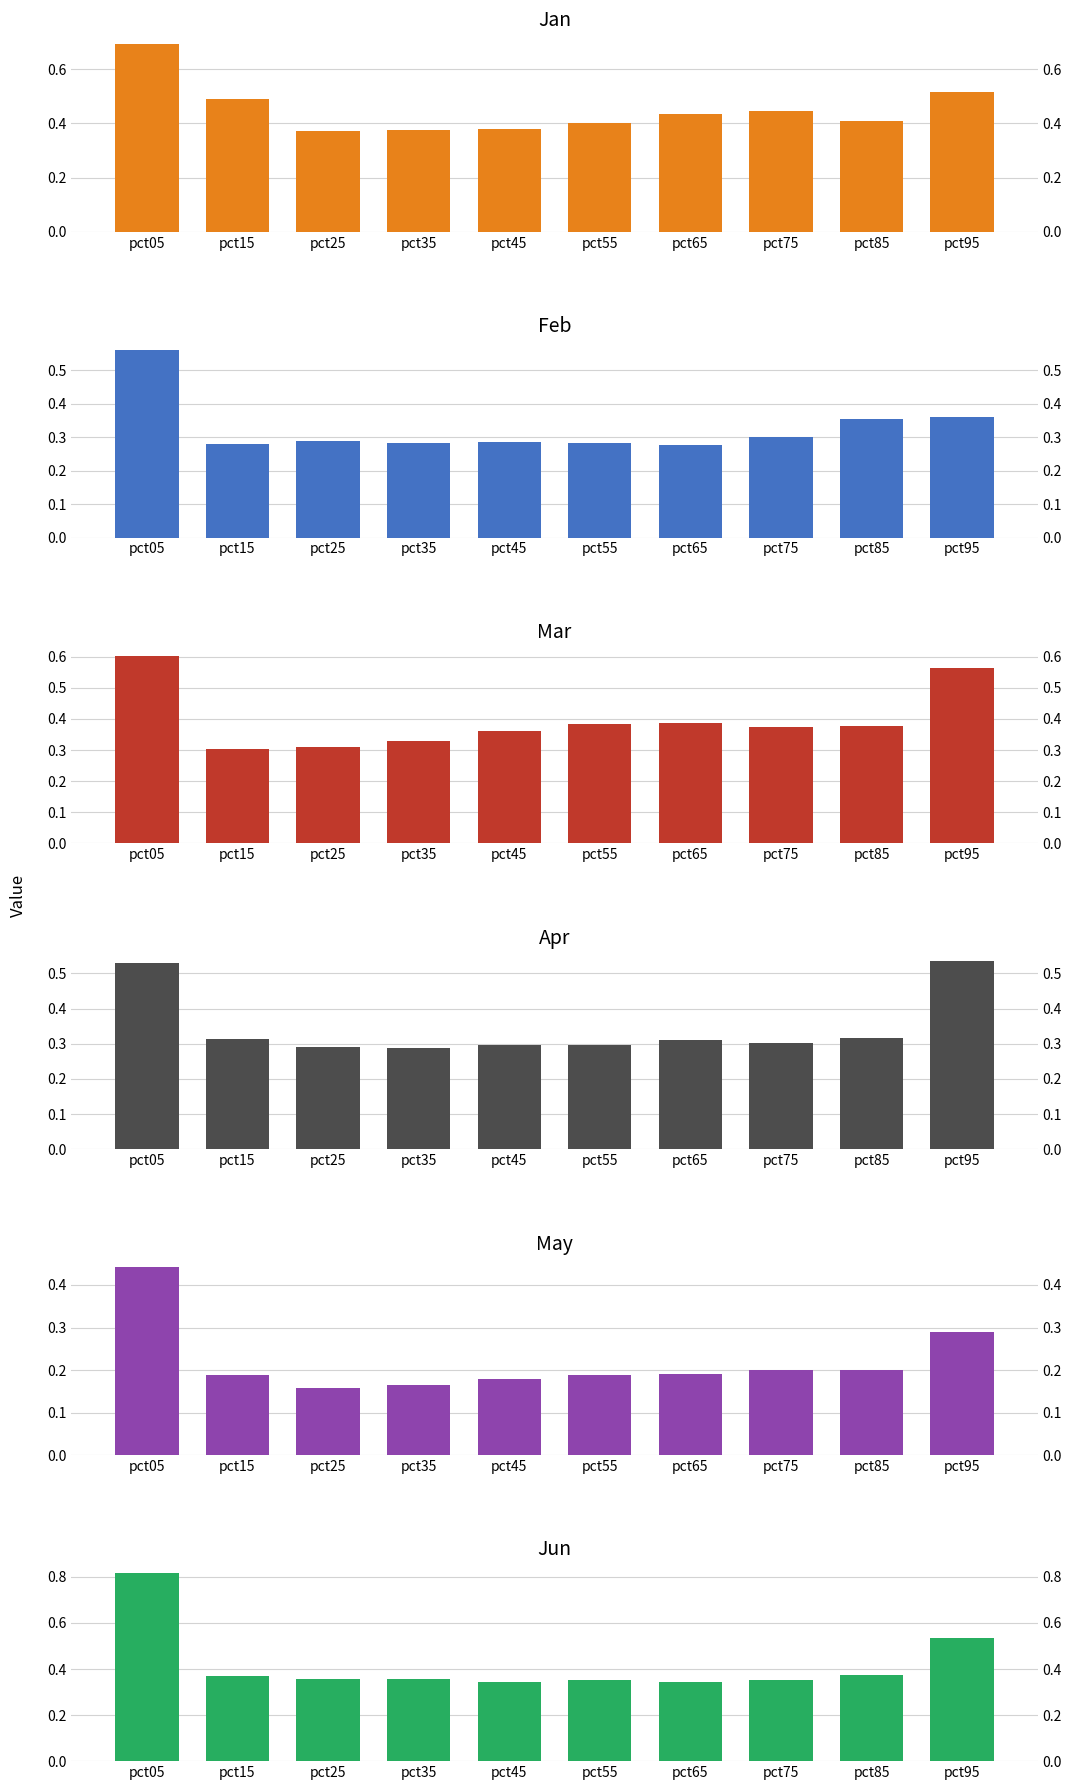

Which category has the lowest value in the Apr series?

pct35